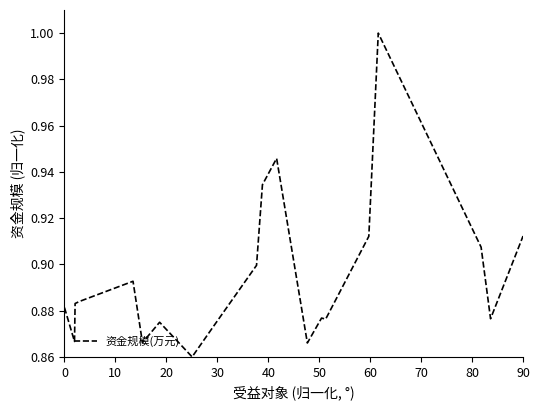

What is the difference between the maximum and minimum values?

0.1